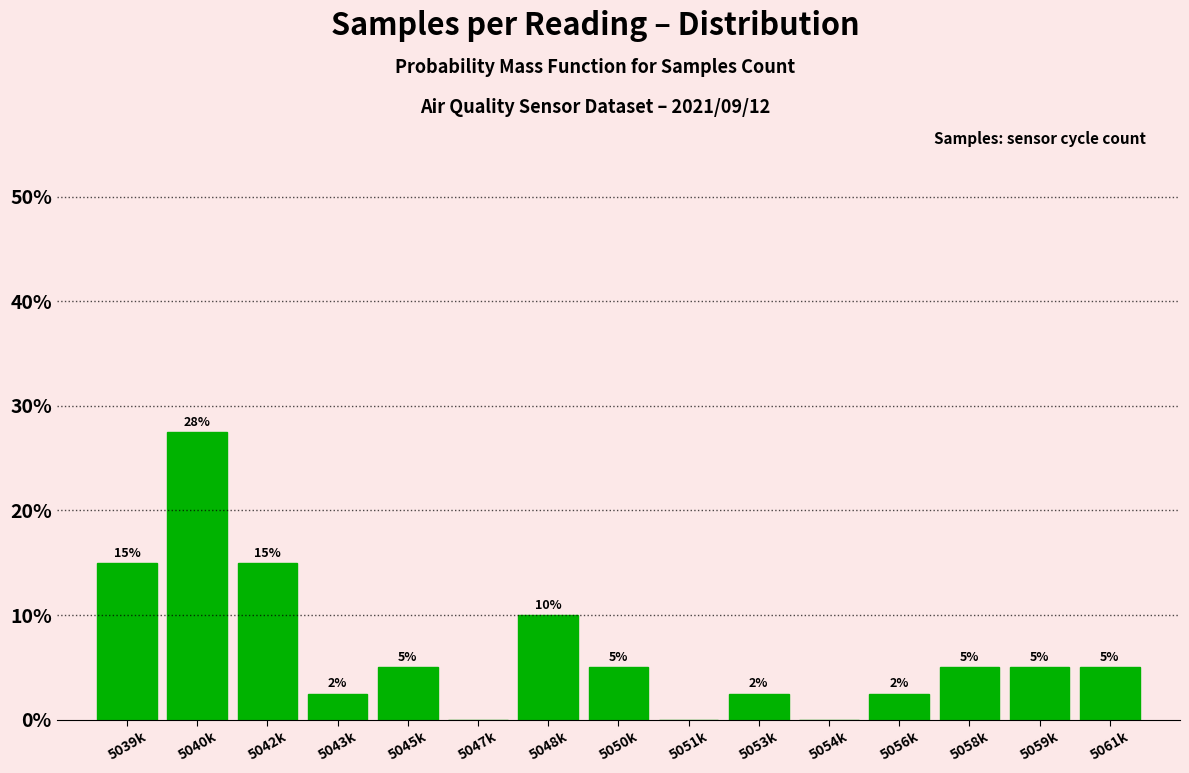

The value at 5058k is 5.0. True or false?

True